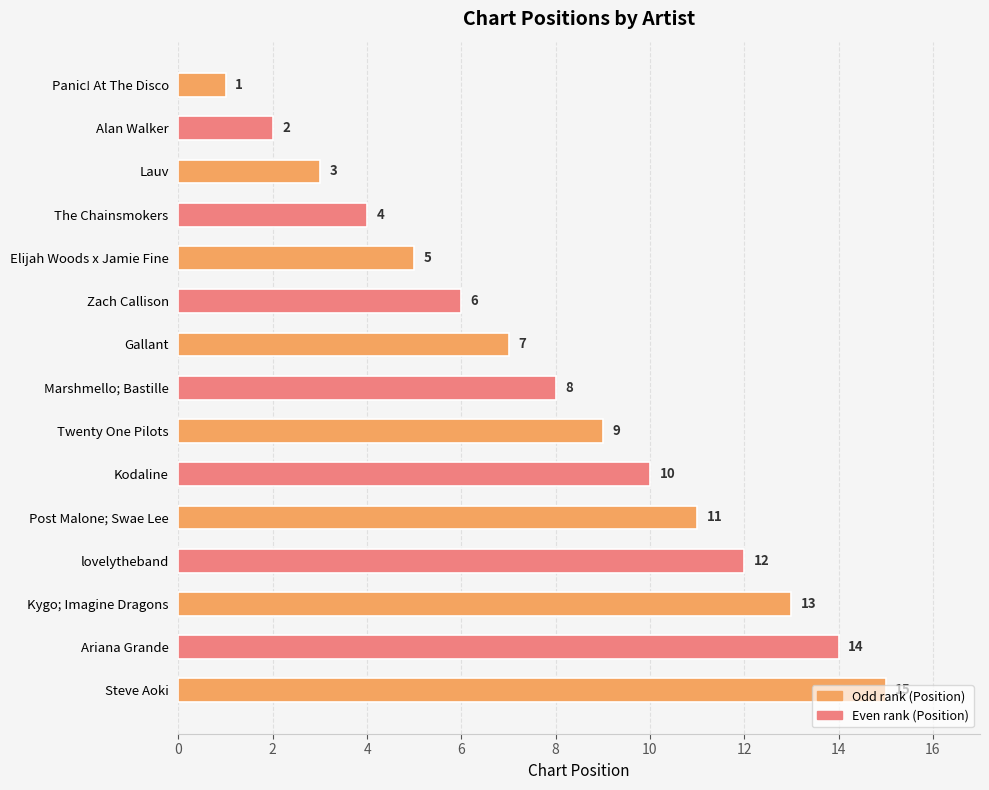

True or false: the data shows 12 at lovelytheband.

True